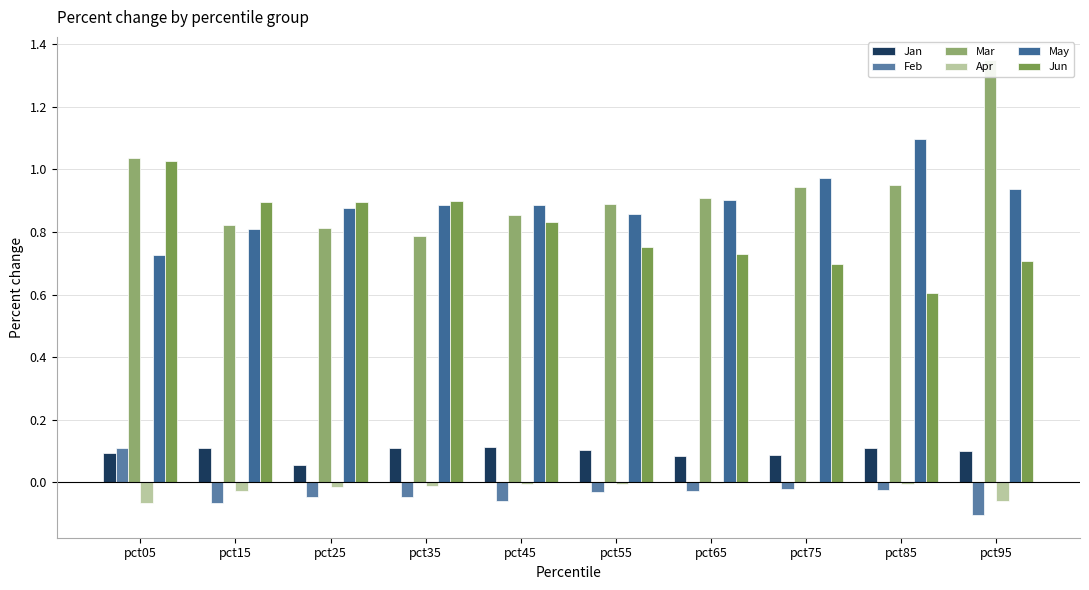

How many Feb values are between 0 and 1?

1